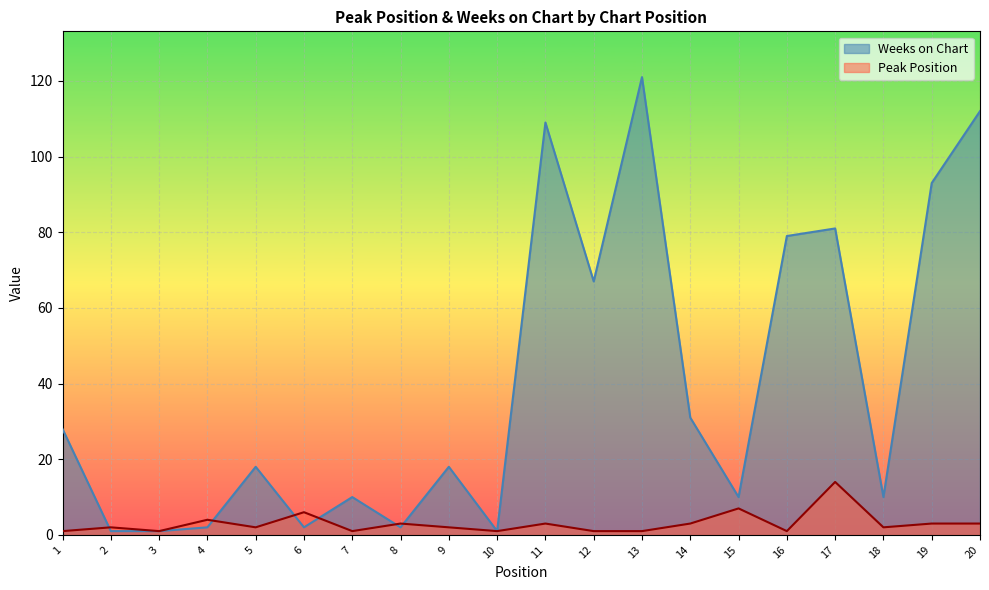

Which series has the largest total across all categories?

Weeks on Chart